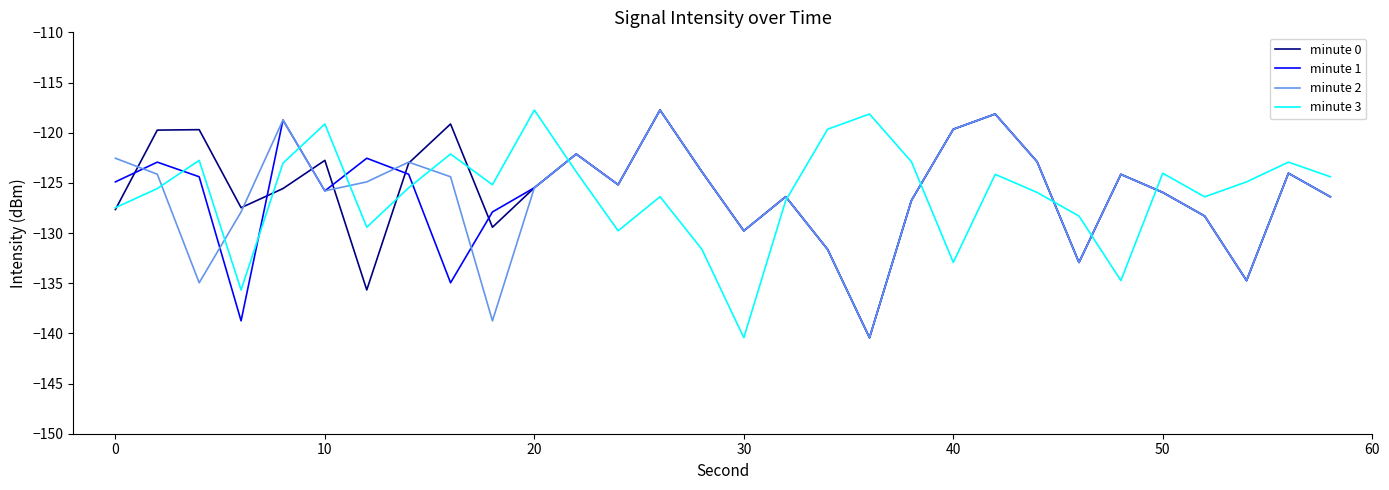

True or false: minute 2 and minute 0 cross at least once.

True